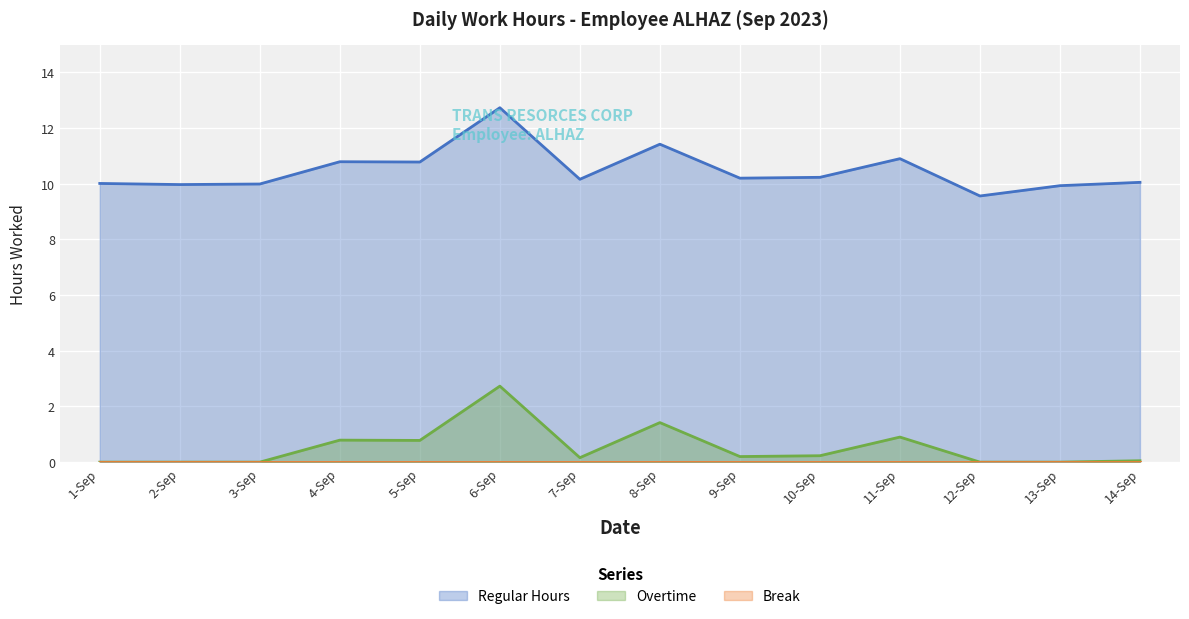

How many distinct data groups are displayed?

3